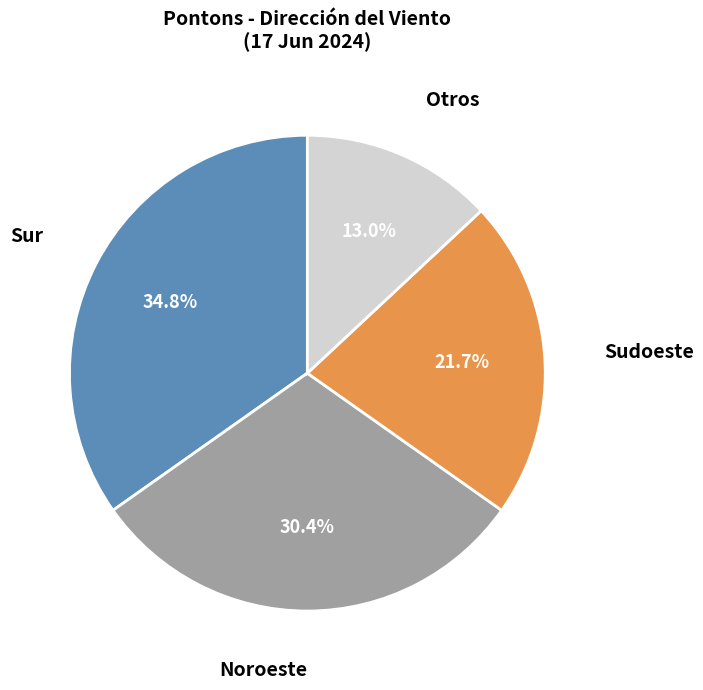

Rank the categories by value from highest to lowest.

Sur, Noroeste, Sudoeste, Otros